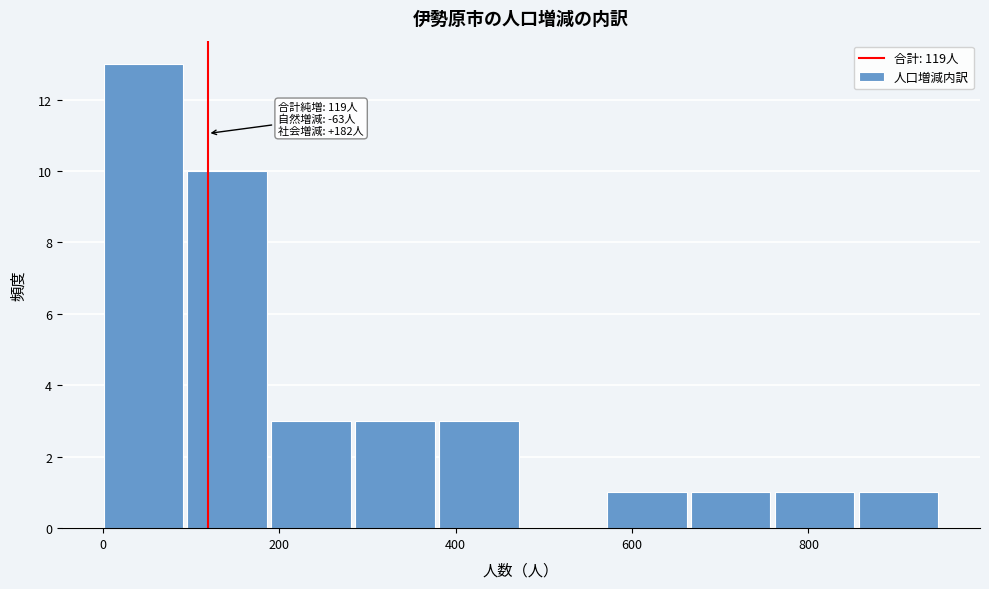

Which range on the x-axis has the tallest bar?

0 to 100